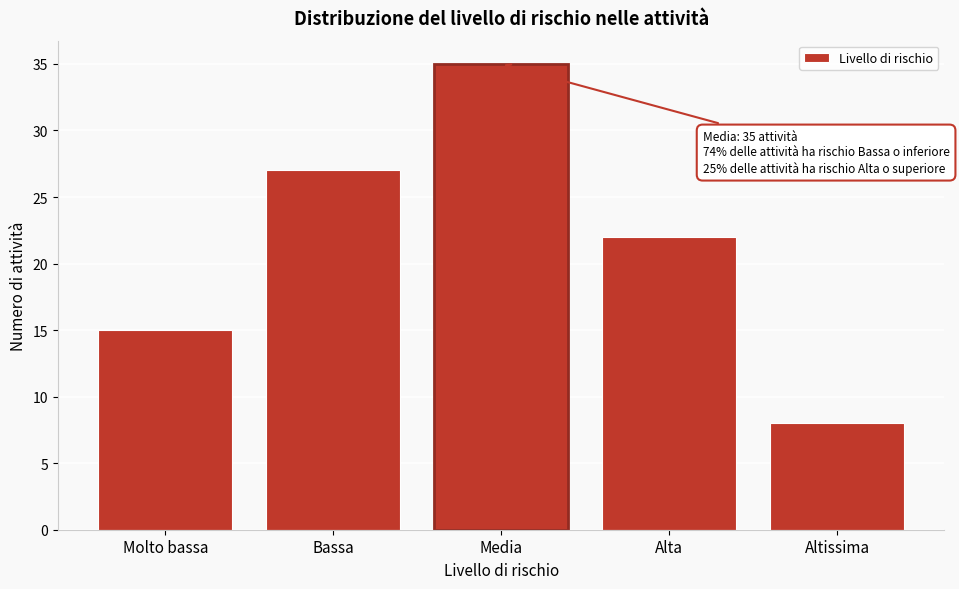

Reading left to right, list all the values displayed in this chart.

15	27	35	22	8